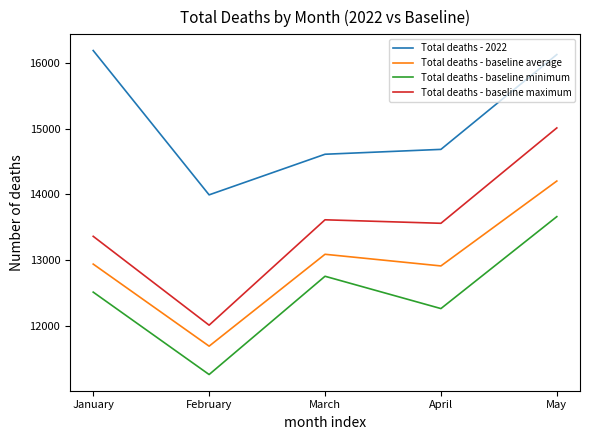

At which label does Total deaths - baseline minimum reach its minimum?

February